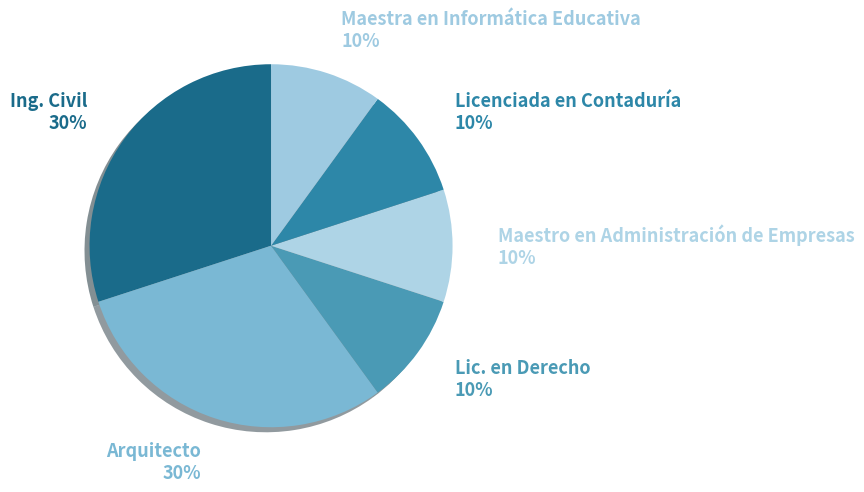

Do Maestro en Administración de Empresas and Lic. en Derecho together represent more than half of the pie?

No